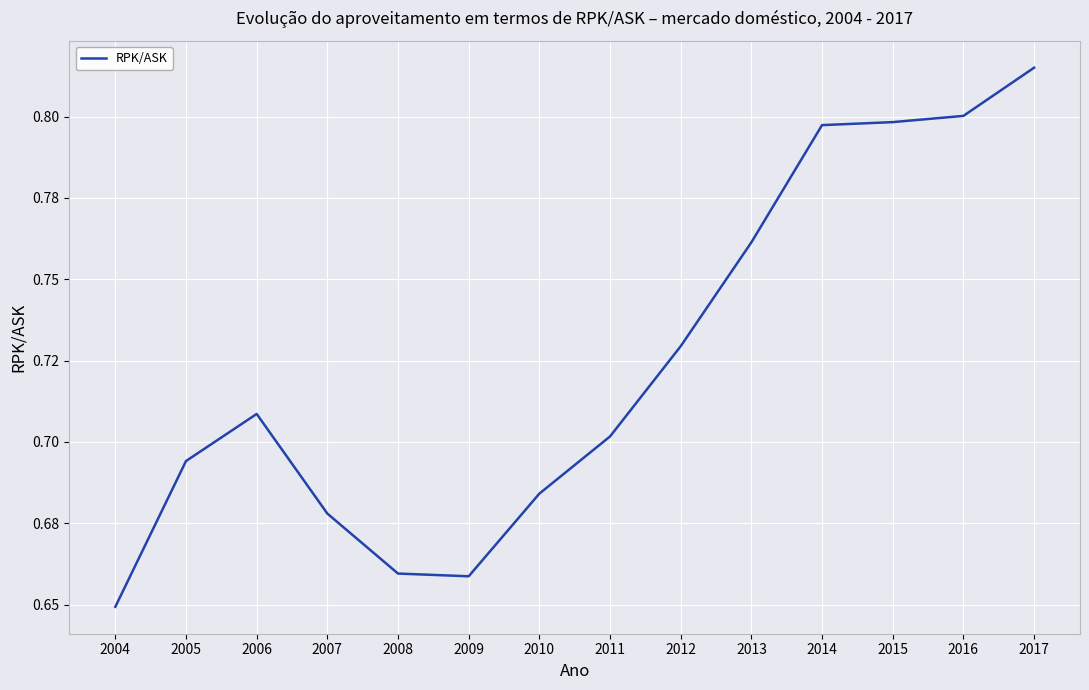

Does the chart display data point markers on the line(s)?

No